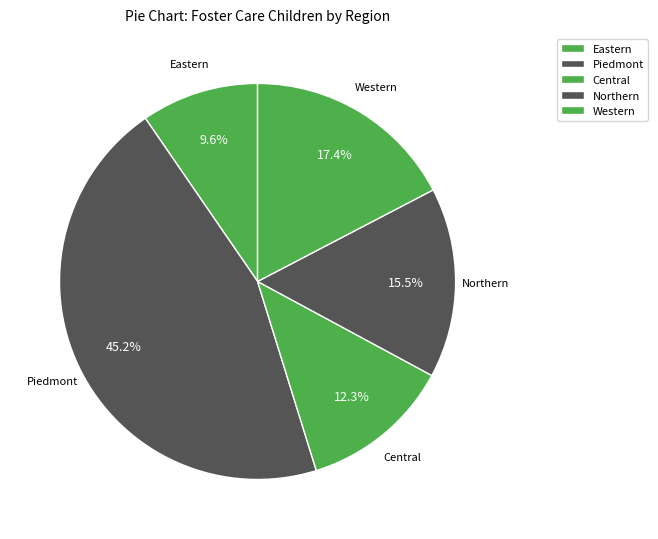

Rank the categories by value from lowest to highest.

Eastern, Central, Northern, Western, Piedmont